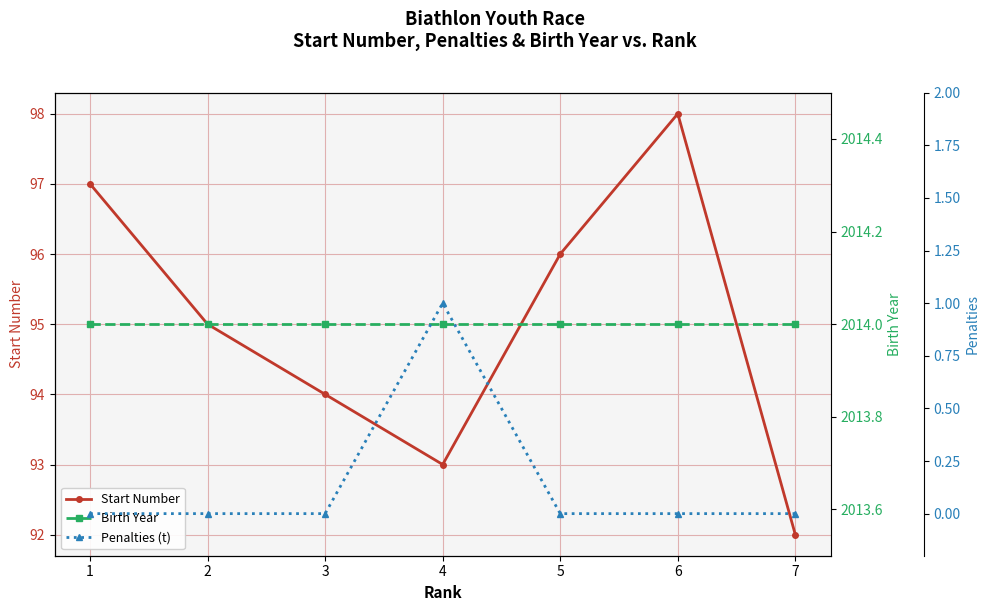

True or false: Start Number and Birth Year intersect in this chart.

False